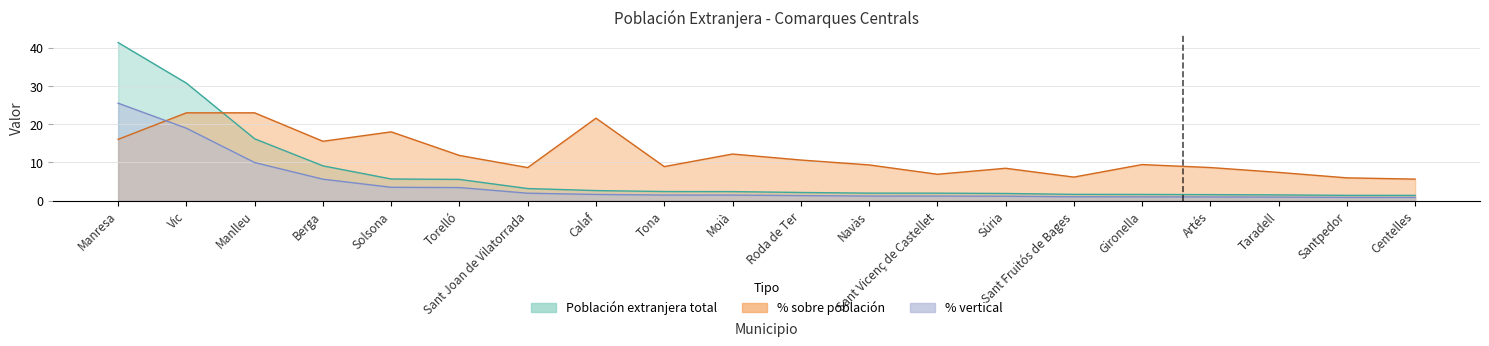

What is the sum of all % vertical values?

84.1